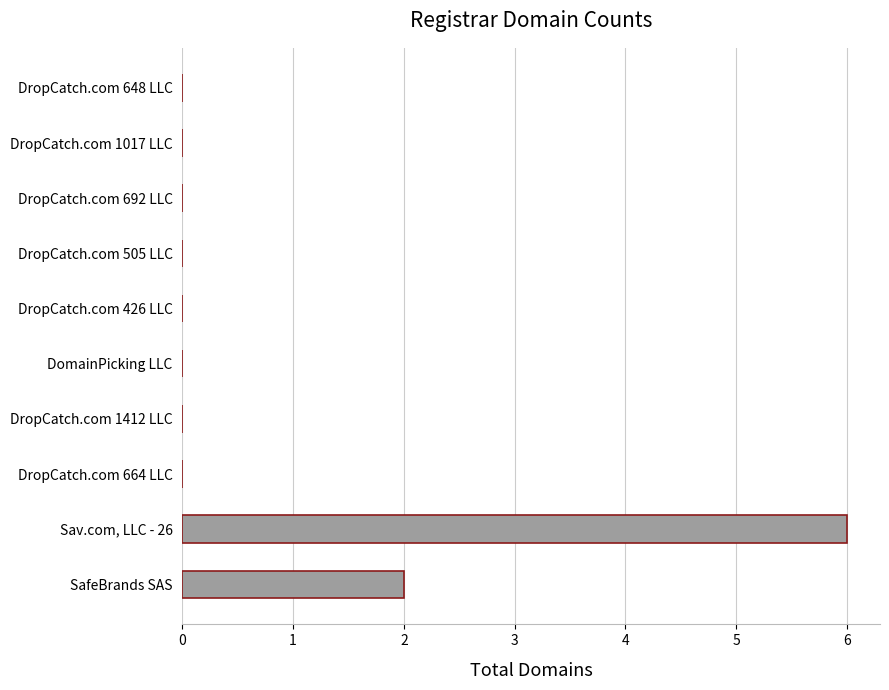

The chart shows a value of 0 at DropCatch.com 664 LLC. True or false?

True